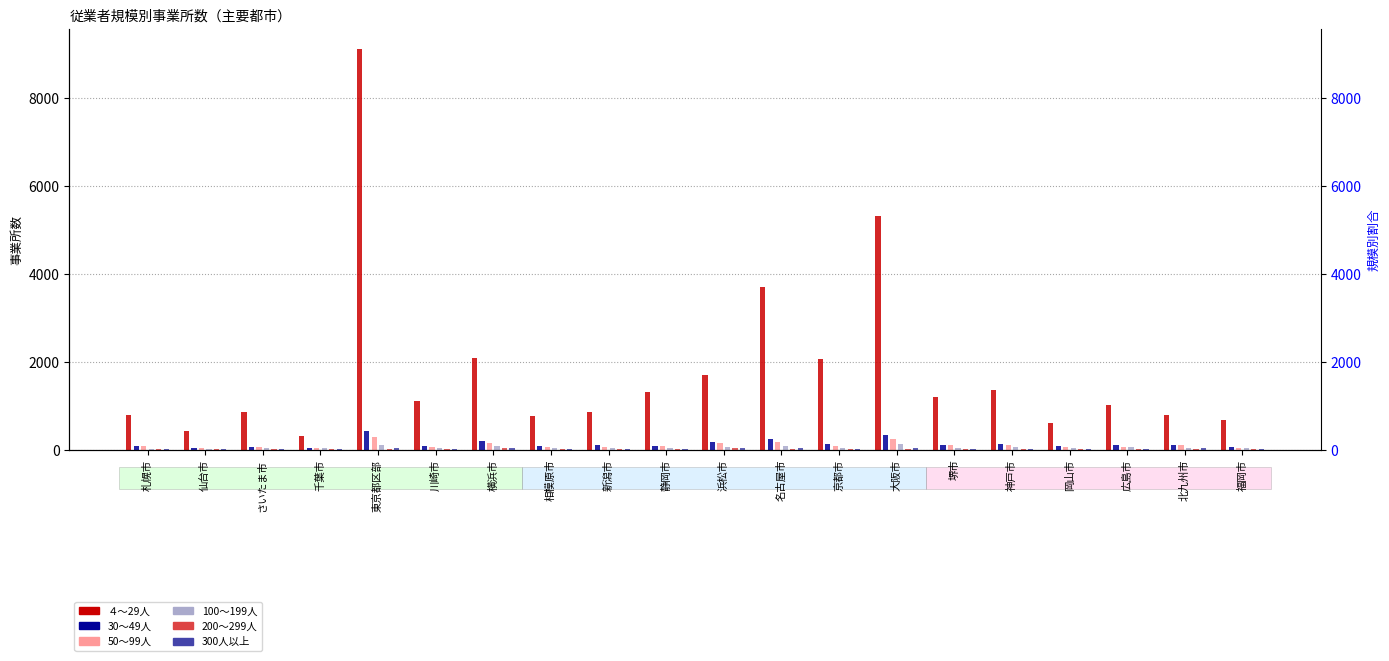

Rank the series by their maximum value, from highest to lowest.

４～29人, 30～49人, 50～99人, 100～199人, 300人以上, 200～299人